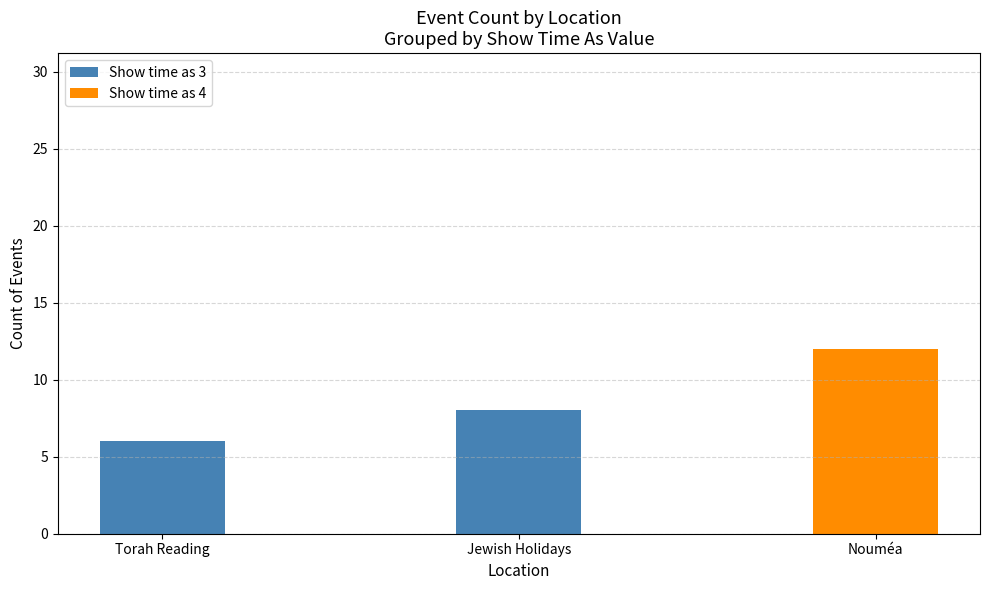

What is the sum of all Show time as 3 values?

14